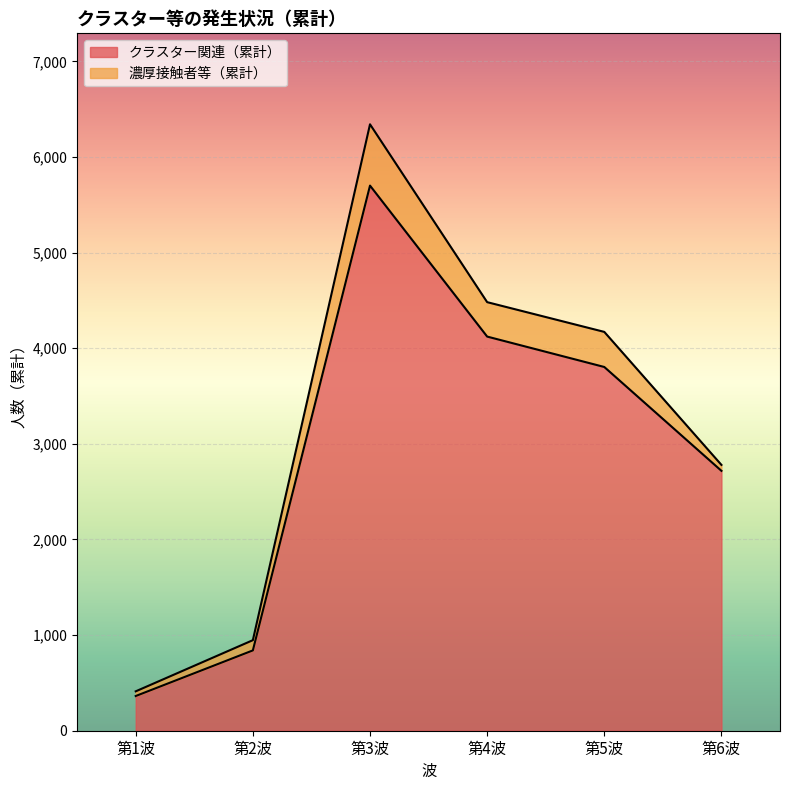

Where is the first local maximum?

第3波